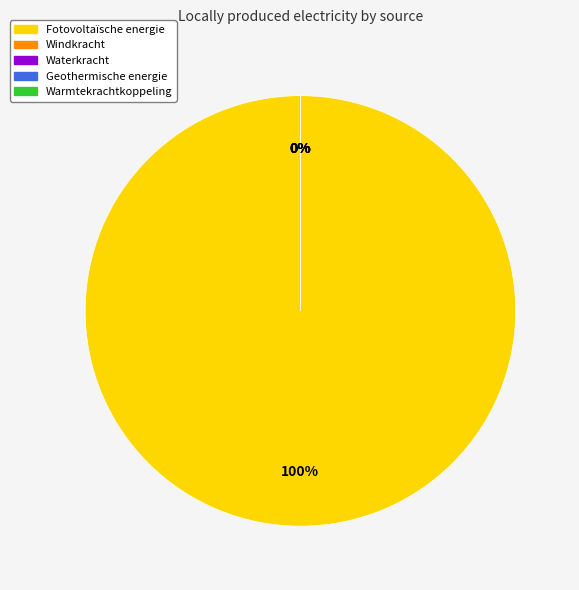

Do Warmtekrachtkoppeling and Waterkracht together represent more than half of the pie?

No